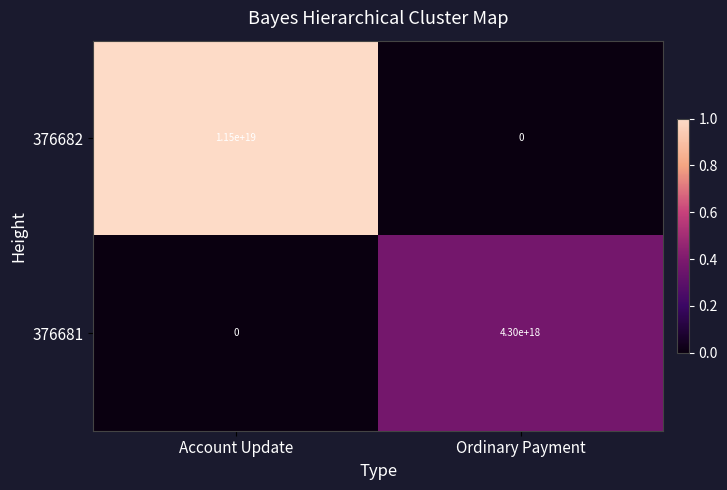

Which series changed the most between Account Update and Ordinary Payment?

376682